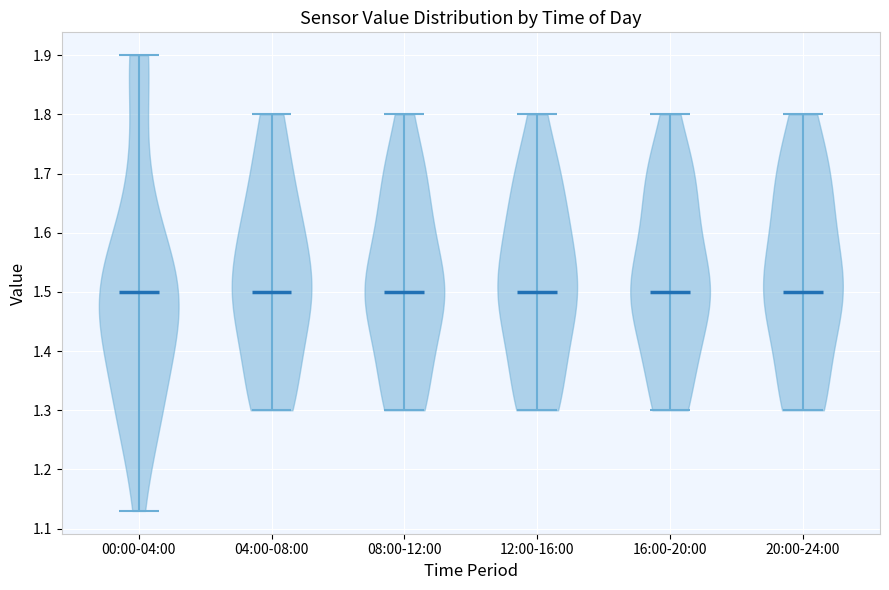

Reading left to right, read every violin against the y-axis: where its median line is, and the lowest and highest points it reaches. The values are not printed on the chart, so give them approximately, as read against the axis.

00:00-04:00: median line 1.50, lowest point 1.13, highest point 1.90
04:00-08:00: median line 1.50, lowest point 1.30, highest point 1.80
08:00-12:00: median line 1.50, lowest point 1.30, highest point 1.80
12:00-16:00: median line 1.50, lowest point 1.30, highest point 1.80
16:00-20:00: median line 1.50, lowest point 1.30, highest point 1.80
20:00-24:00: median line 1.50, lowest point 1.30, highest point 1.80